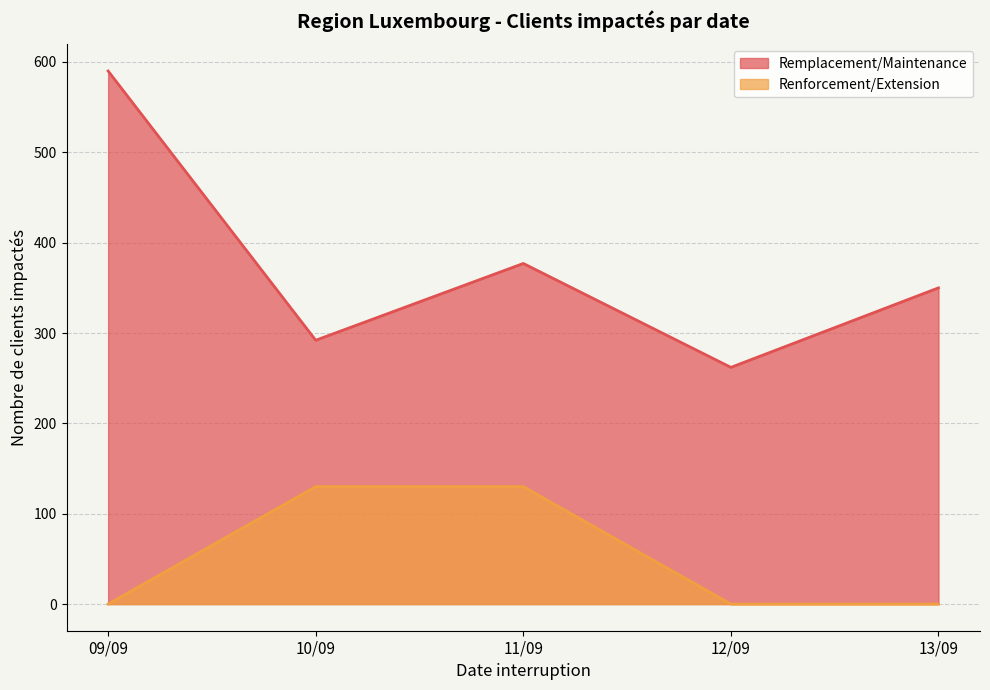

Rank the series by their average value, from lowest to highest.

Renforcement/Extension, Remplacement/Maintenance